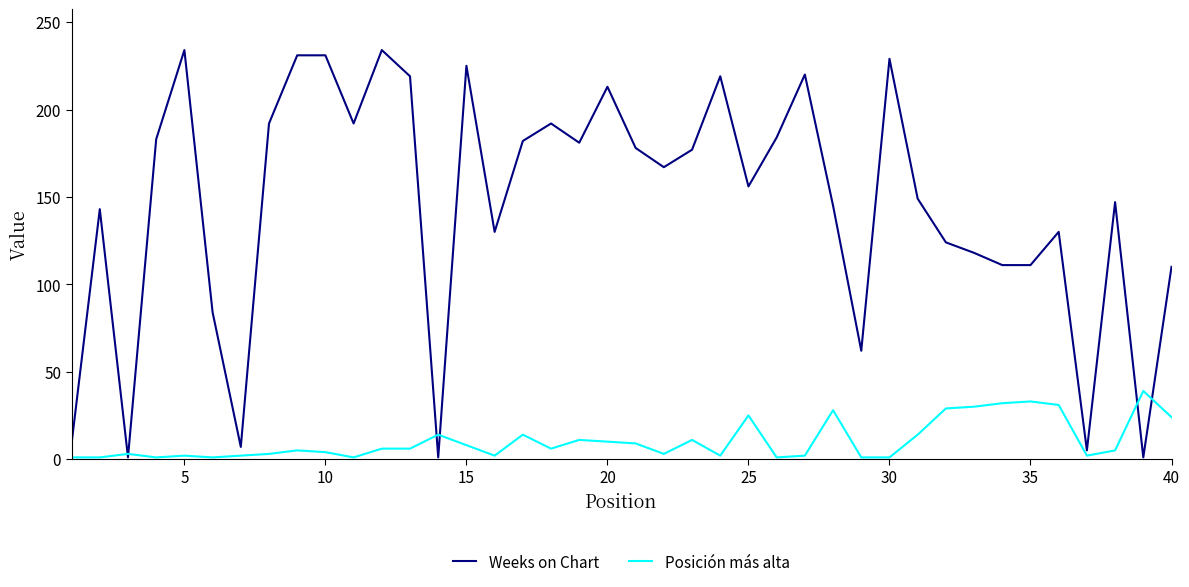

Which series has the largest total across all categories?

Weeks on Chart